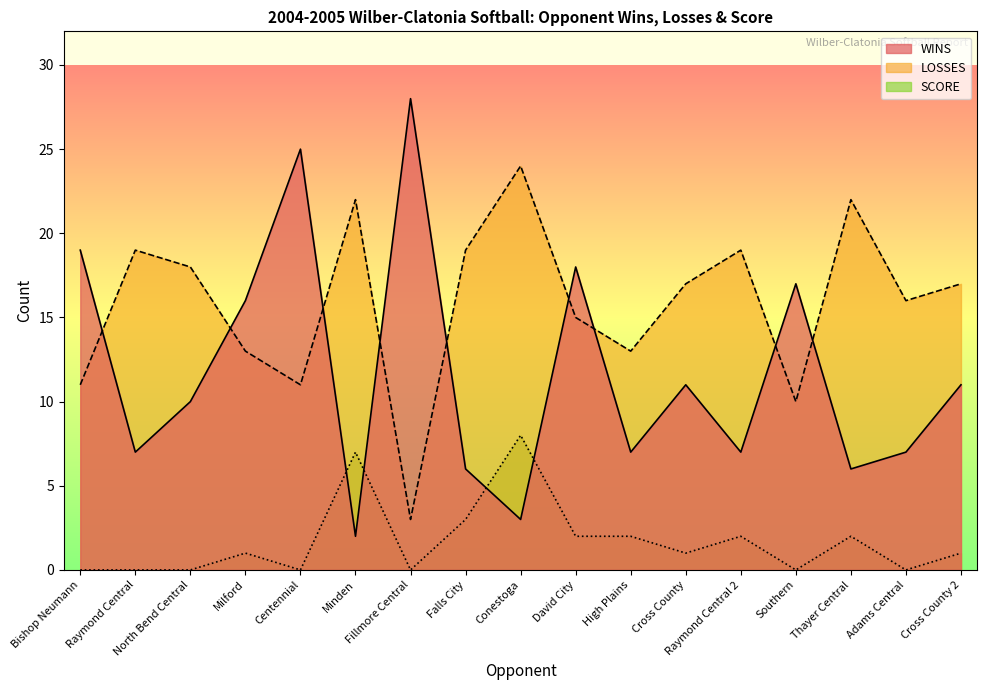

At which label does SCORE first exceed 1?

Minden